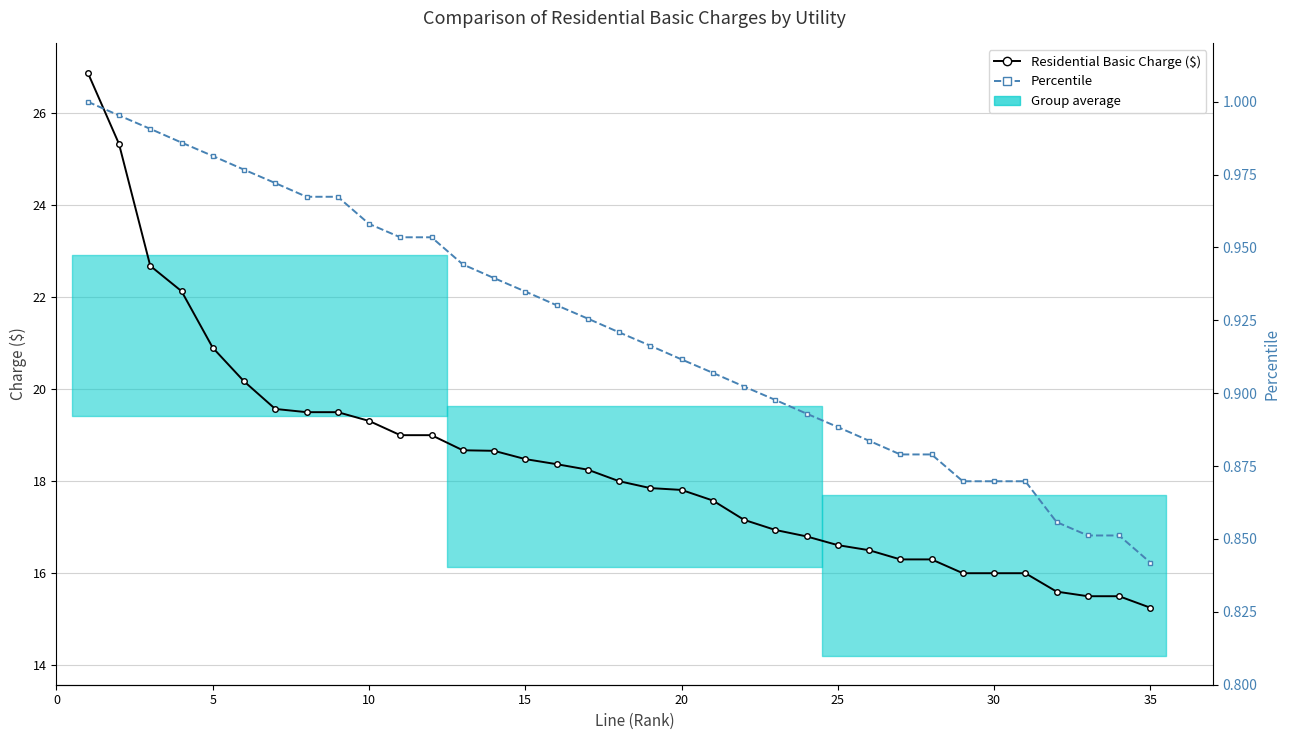

True or false: Residential Basic Charge ($) and Percentile cross at least once.

False